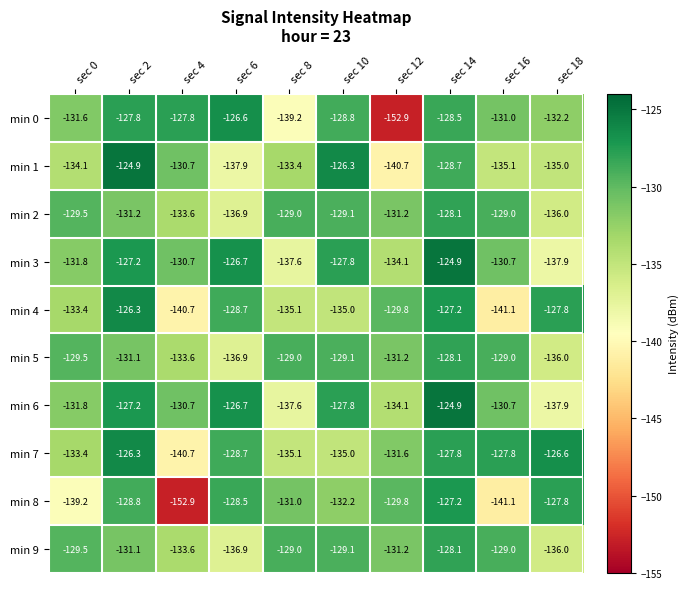

At which label does min 1 reach its peak?

sec 2